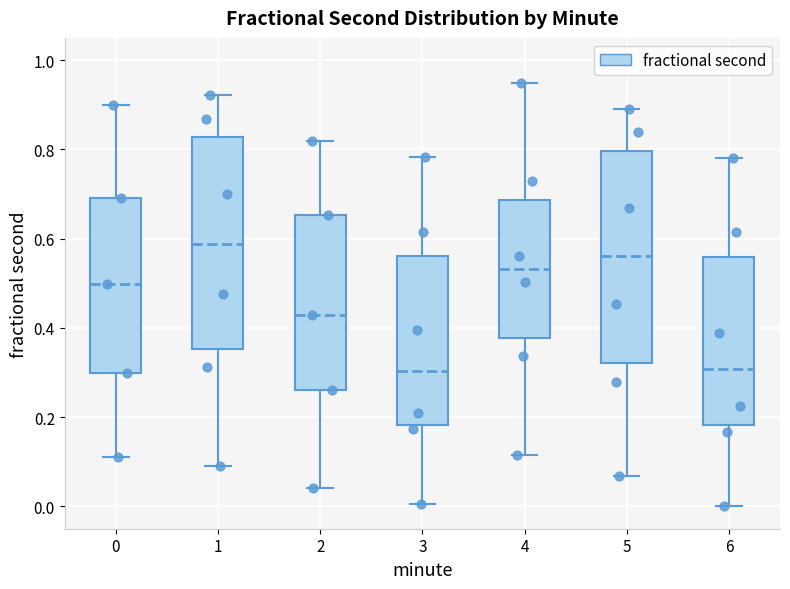

Reading left to right, transcribe this box plot: for each box, give where its median line is, the range the box spans, and where its two whiskers end, as read against the y-axis. The values are not printed on the chart, so give them approximately, as read against the axis.

0: median 0.50, box 0.30 to 0.70, whiskers 0.12 to 0.90
1: median 0.58, box 0.36 to 0.82, whiskers 0.10 to 0.92
2: median 0.44, box 0.26 to 0.66, whiskers 0.04 to 0.82
3: median 0.30, box 0.18 to 0.56, whiskers 0.00 to 0.78
4: median 0.54, box 0.38 to 0.68, whiskers 0.12 to 0.94
5: median 0.56, box 0.32 to 0.80, whiskers 0.06 to 0.90
6: median 0.30, box 0.18 to 0.56, whiskers 0.00 to 0.78